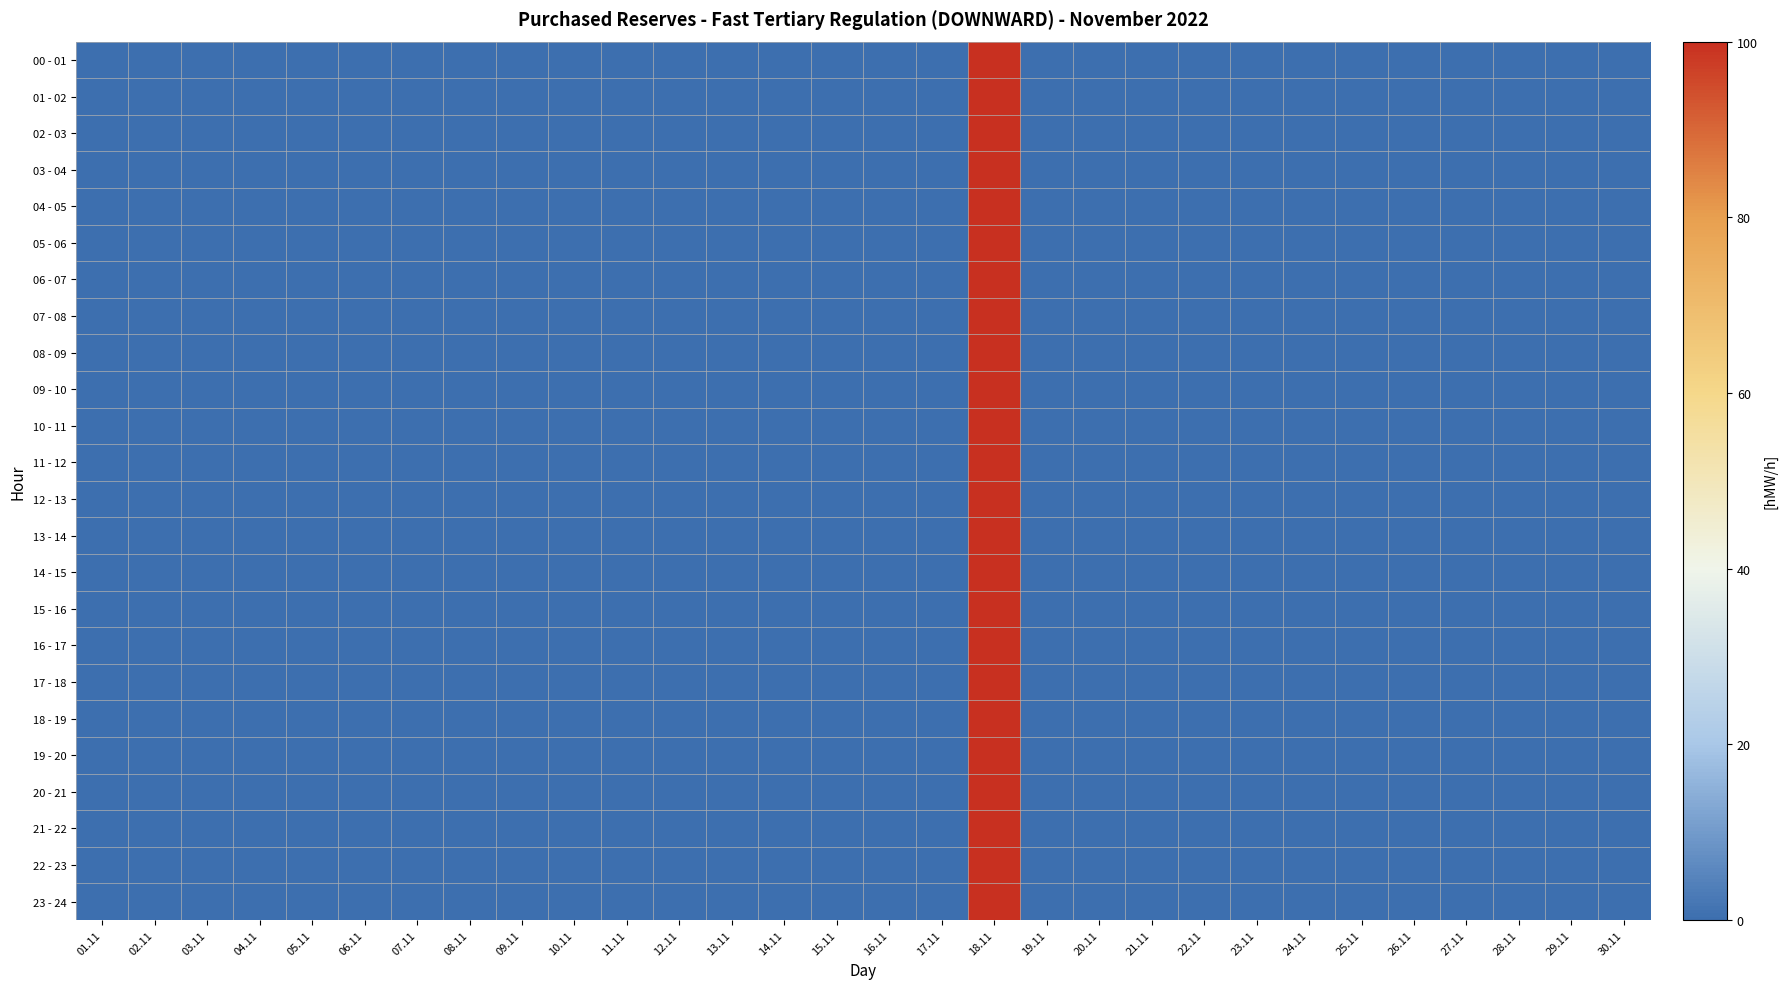

Reading left to right, extract all data points from this chart.

00 - 01: 01.11=0	02.11=0	03.11=0	04.11=0	05.11=0	06.11=0	07.11=0	08.11=0	09.11=0	10.11=0	11.11=0	12.11=0	13.11=0	14.11=0	15.11=0	16.11=0	17.11=0	18.11=100	19.11=0	20.11=0	21.11=0	22.11=0	23.11=0	24.11=0	25.11=0	26.11=0	27.11=0	28.11=0	29.11=0	30.11=0
01 - 02: 01.11=0	02.11=0	03.11=0	04.11=0	05.11=0	06.11=0	07.11=0	08.11=0	09.11=0	10.11=0	11.11=0	12.11=0	13.11=0	14.11=0	15.11=0	16.11=0	17.11=0	18.11=100	19.11=0	20.11=0	21.11=0	22.11=0	23.11=0	24.11=0	25.11=0	26.11=0	27.11=0	28.11=0	29.11=0	30.11=0
02 - 03: 01.11=0	02.11=0	03.11=0	04.11=0	05.11=0	06.11=0	07.11=0	08.11=0	09.11=0	10.11=0	11.11=0	12.11=0	13.11=0	14.11=0	15.11=0	16.11=0	17.11=0	18.11=100	19.11=0	20.11=0	21.11=0	22.11=0	23.11=0	24.11=0	25.11=0	26.11=0	27.11=0	28.11=0	29.11=0	30.11=0
03 - 04: 01.11=0	02.11=0	03.11=0	04.11=0	05.11=0	06.11=0	07.11=0	08.11=0	09.11=0	10.11=0	11.11=0	12.11=0	13.11=0	14.11=0	15.11=0	16.11=0	17.11=0	18.11=100	19.11=0	20.11=0	21.11=0	22.11=0	23.11=0	24.11=0	25.11=0	26.11=0	27.11=0	28.11=0	29.11=0	30.11=0
04 - 05: 01.11=0	02.11=0	03.11=0	04.11=0	05.11=0	06.11=0	07.11=0	08.11=0	09.11=0	10.11=0	11.11=0	12.11=0	13.11=0	14.11=0	15.11=0	16.11=0	17.11=0	18.11=100	19.11=0	20.11=0	21.11=0	22.11=0	23.11=0	24.11=0	25.11=0	26.11=0	27.11=0	28.11=0	29.11=0	30.11=0
05 - 06: 01.11=0	02.11=0	03.11=0	04.11=0	05.11=0	06.11=0	07.11=0	08.11=0	09.11=0	10.11=0	11.11=0	12.11=0	13.11=0	14.11=0	15.11=0	16.11=0	17.11=0	18.11=100	19.11=0	20.11=0	21.11=0	22.11=0	23.11=0	24.11=0	25.11=0	26.11=0	27.11=0	28.11=0	29.11=0	30.11=0
06 - 07: 01.11=0	02.11=0	03.11=0	04.11=0	05.11=0	06.11=0	07.11=0	08.11=0	09.11=0	10.11=0	11.11=0	12.11=0	13.11=0	14.11=0	15.11=0	16.11=0	17.11=0	18.11=100	19.11=0	20.11=0	21.11=0	22.11=0	23.11=0	24.11=0	25.11=0	26.11=0	27.11=0	28.11=0	29.11=0	30.11=0
07 - 08: 01.11=0	02.11=0	03.11=0	04.11=0	05.11=0	06.11=0	07.11=0	08.11=0	09.11=0	10.11=0	11.11=0	12.11=0	13.11=0	14.11=0	15.11=0	16.11=0	17.11=0	18.11=100	19.11=0	20.11=0	21.11=0	22.11=0	23.11=0	24.11=0	25.11=0	26.11=0	27.11=0	28.11=0	29.11=0	30.11=0
08 - 09: 01.11=0	02.11=0	03.11=0	04.11=0	05.11=0	06.11=0	07.11=0	08.11=0	09.11=0	10.11=0	11.11=0	12.11=0	13.11=0	14.11=0	15.11=0	16.11=0	17.11=0	18.11=100	19.11=0	20.11=0	21.11=0	22.11=0	23.11=0	24.11=0	25.11=0	26.11=0	27.11=0	28.11=0	29.11=0	30.11=0
09 - 10: 01.11=0	02.11=0	03.11=0	04.11=0	05.11=0	06.11=0	07.11=0	08.11=0	09.11=0	10.11=0	11.11=0	12.11=0	13.11=0	14.11=0	15.11=0	16.11=0	17.11=0	18.11=100	19.11=0	20.11=0	21.11=0	22.11=0	23.11=0	24.11=0	25.11=0	26.11=0	27.11=0	28.11=0	29.11=0	30.11=0
10 - 11: 01.11=0	02.11=0	03.11=0	04.11=0	05.11=0	06.11=0	07.11=0	08.11=0	09.11=0	10.11=0	11.11=0	12.11=0	13.11=0	14.11=0	15.11=0	16.11=0	17.11=0	18.11=100	19.11=0	20.11=0	21.11=0	22.11=0	23.11=0	24.11=0	25.11=0	26.11=0	27.11=0	28.11=0	29.11=0	30.11=0
11 - 12: 01.11=0	02.11=0	03.11=0	04.11=0	05.11=0	06.11=0	07.11=0	08.11=0	09.11=0	10.11=0	11.11=0	12.11=0	13.11=0	14.11=0	15.11=0	16.11=0	17.11=0	18.11=100	19.11=0	20.11=0	21.11=0	22.11=0	23.11=0	24.11=0	25.11=0	26.11=0	27.11=0	28.11=0	29.11=0	30.11=0
12 - 13: 01.11=0	02.11=0	03.11=0	04.11=0	05.11=0	06.11=0	07.11=0	08.11=0	09.11=0	10.11=0	11.11=0	12.11=0	13.11=0	14.11=0	15.11=0	16.11=0	17.11=0	18.11=100	19.11=0	20.11=0	21.11=0	22.11=0	23.11=0	24.11=0	25.11=0	26.11=0	27.11=0	28.11=0	29.11=0	30.11=0
13 - 14: 01.11=0	02.11=0	03.11=0	04.11=0	05.11=0	06.11=0	07.11=0	08.11=0	09.11=0	10.11=0	11.11=0	12.11=0	13.11=0	14.11=0	15.11=0	16.11=0	17.11=0	18.11=100	19.11=0	20.11=0	21.11=0	22.11=0	23.11=0	24.11=0	25.11=0	26.11=0	27.11=0	28.11=0	29.11=0	30.11=0
14 - 15: 01.11=0	02.11=0	03.11=0	04.11=0	05.11=0	06.11=0	07.11=0	08.11=0	09.11=0	10.11=0	11.11=0	12.11=0	13.11=0	14.11=0	15.11=0	16.11=0	17.11=0	18.11=100	19.11=0	20.11=0	21.11=0	22.11=0	23.11=0	24.11=0	25.11=0	26.11=0	27.11=0	28.11=0	29.11=0	30.11=0
15 - 16: 01.11=0	02.11=0	03.11=0	04.11=0	05.11=0	06.11=0	07.11=0	08.11=0	09.11=0	10.11=0	11.11=0	12.11=0	13.11=0	14.11=0	15.11=0	16.11=0	17.11=0	18.11=100	19.11=0	20.11=0	21.11=0	22.11=0	23.11=0	24.11=0	25.11=0	26.11=0	27.11=0	28.11=0	29.11=0	30.11=0
16 - 17: 01.11=0	02.11=0	03.11=0	04.11=0	05.11=0	06.11=0	07.11=0	08.11=0	09.11=0	10.11=0	11.11=0	12.11=0	13.11=0	14.11=0	15.11=0	16.11=0	17.11=0	18.11=100	19.11=0	20.11=0	21.11=0	22.11=0	23.11=0	24.11=0	25.11=0	26.11=0	27.11=0	28.11=0	29.11=0	30.11=0
17 - 18: 01.11=0	02.11=0	03.11=0	04.11=0	05.11=0	06.11=0	07.11=0	08.11=0	09.11=0	10.11=0	11.11=0	12.11=0	13.11=0	14.11=0	15.11=0	16.11=0	17.11=0	18.11=100	19.11=0	20.11=0	21.11=0	22.11=0	23.11=0	24.11=0	25.11=0	26.11=0	27.11=0	28.11=0	29.11=0	30.11=0
18 - 19: 01.11=0	02.11=0	03.11=0	04.11=0	05.11=0	06.11=0	07.11=0	08.11=0	09.11=0	10.11=0	11.11=0	12.11=0	13.11=0	14.11=0	15.11=0	16.11=0	17.11=0	18.11=100	19.11=0	20.11=0	21.11=0	22.11=0	23.11=0	24.11=0	25.11=0	26.11=0	27.11=0	28.11=0	29.11=0	30.11=0
19 - 20: 01.11=0	02.11=0	03.11=0	04.11=0	05.11=0	06.11=0	07.11=0	08.11=0	09.11=0	10.11=0	11.11=0	12.11=0	13.11=0	14.11=0	15.11=0	16.11=0	17.11=0	18.11=100	19.11=0	20.11=0	21.11=0	22.11=0	23.11=0	24.11=0	25.11=0	26.11=0	27.11=0	28.11=0	29.11=0	30.11=0
20 - 21: 01.11=0	02.11=0	03.11=0	04.11=0	05.11=0	06.11=0	07.11=0	08.11=0	09.11=0	10.11=0	11.11=0	12.11=0	13.11=0	14.11=0	15.11=0	16.11=0	17.11=0	18.11=100	19.11=0	20.11=0	21.11=0	22.11=0	23.11=0	24.11=0	25.11=0	26.11=0	27.11=0	28.11=0	29.11=0	30.11=0
21 - 22: 01.11=0	02.11=0	03.11=0	04.11=0	05.11=0	06.11=0	07.11=0	08.11=0	09.11=0	10.11=0	11.11=0	12.11=0	13.11=0	14.11=0	15.11=0	16.11=0	17.11=0	18.11=100	19.11=0	20.11=0	21.11=0	22.11=0	23.11=0	24.11=0	25.11=0	26.11=0	27.11=0	28.11=0	29.11=0	30.11=0
22 - 23: 01.11=0	02.11=0	03.11=0	04.11=0	05.11=0	06.11=0	07.11=0	08.11=0	09.11=0	10.11=0	11.11=0	12.11=0	13.11=0	14.11=0	15.11=0	16.11=0	17.11=0	18.11=100	19.11=0	20.11=0	21.11=0	22.11=0	23.11=0	24.11=0	25.11=0	26.11=0	27.11=0	28.11=0	29.11=0	30.11=0
23 - 24: 01.11=0	02.11=0	03.11=0	04.11=0	05.11=0	06.11=0	07.11=0	08.11=0	09.11=0	10.11=0	11.11=0	12.11=0	13.11=0	14.11=0	15.11=0	16.11=0	17.11=0	18.11=100	19.11=0	20.11=0	21.11=0	22.11=0	23.11=0	24.11=0	25.11=0	26.11=0	27.11=0	28.11=0	29.11=0	30.11=0